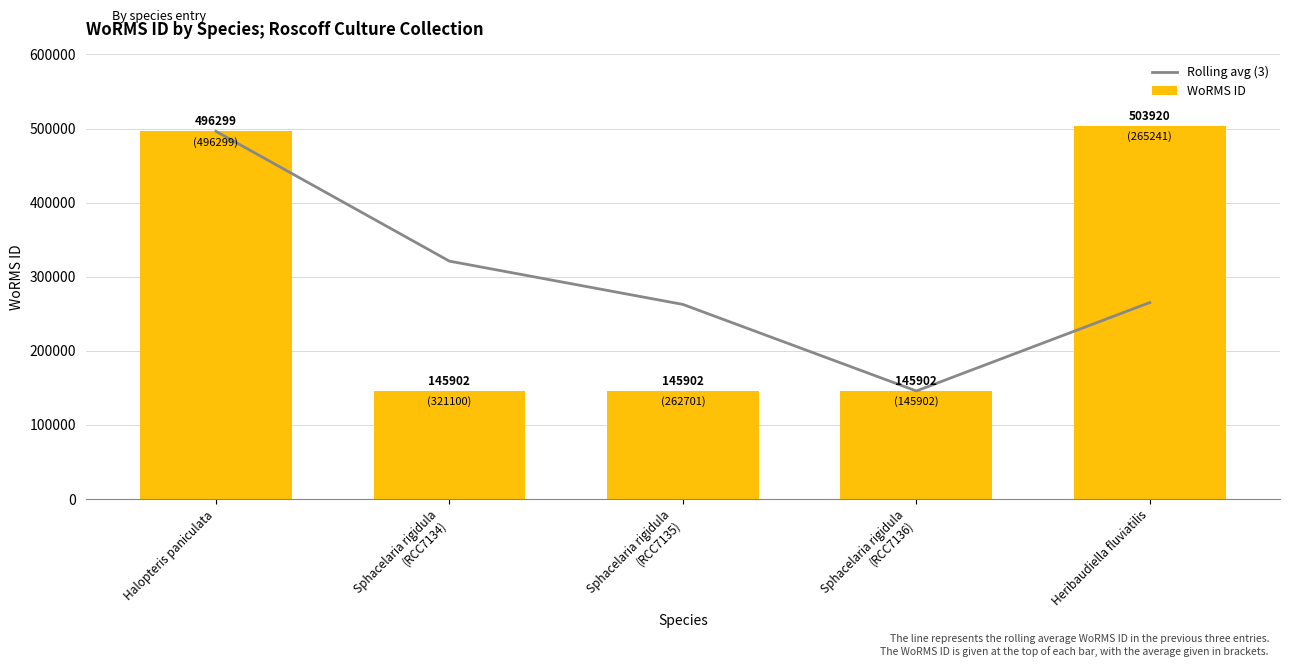

What position from the left is Halopteris paniculata?

1